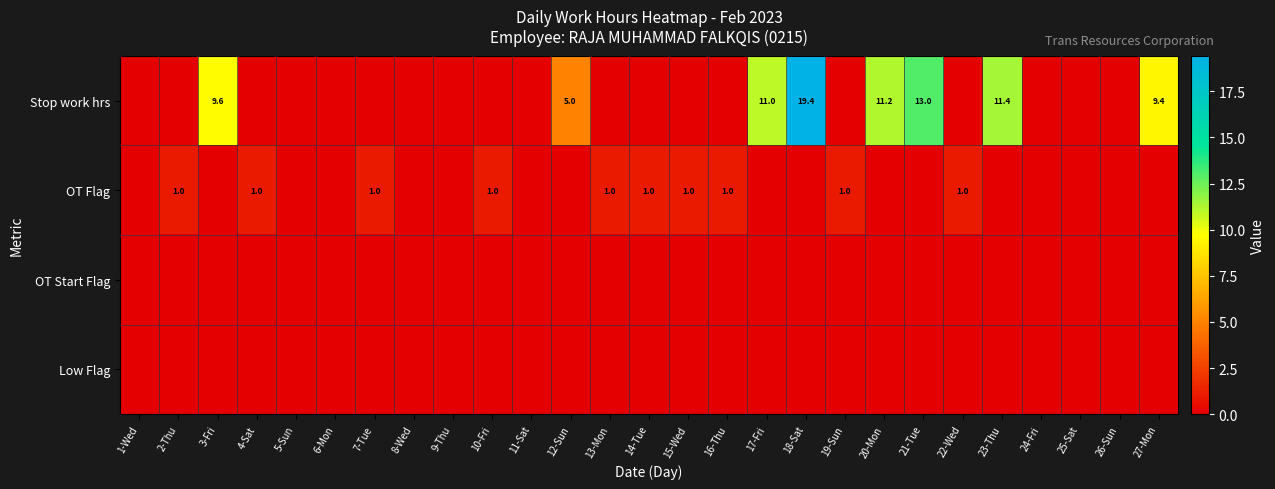

What is the difference between the Stop work hrs values at 21-Tue and 17-Fri?

2.0